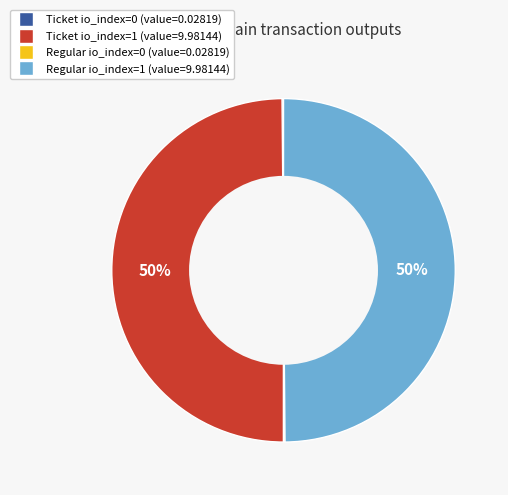

True or false: Ticket io_index=1 accounts for 55% of the total.

False